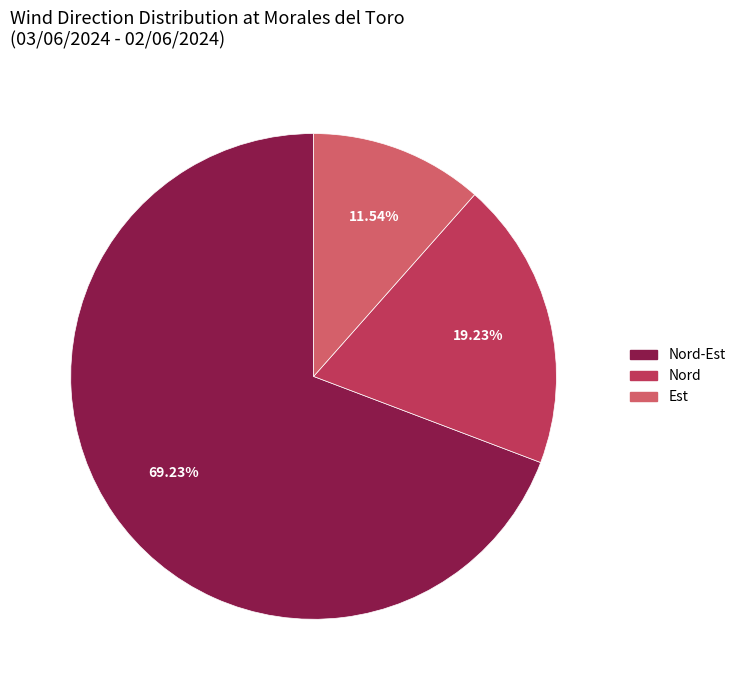

Is it true that Est is 12% of the pie?

True